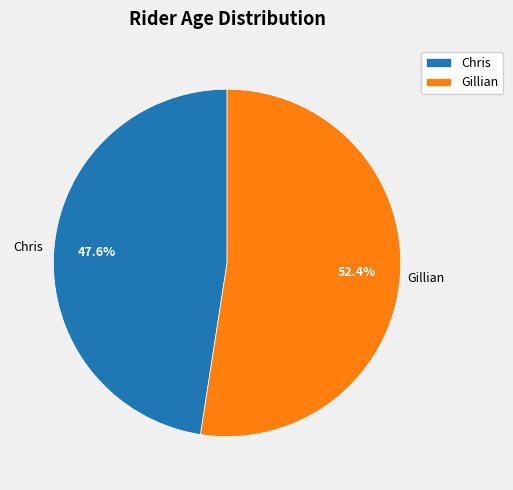

Is there any slice that represents more than half of the pie?

Yes